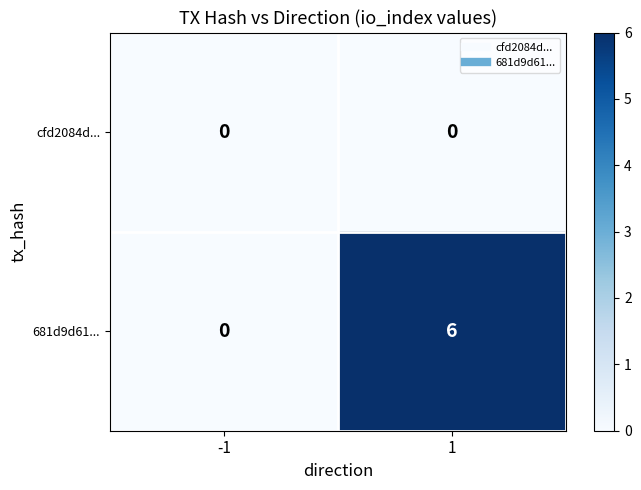

What is the highest value of the 681d9d61... series?

6